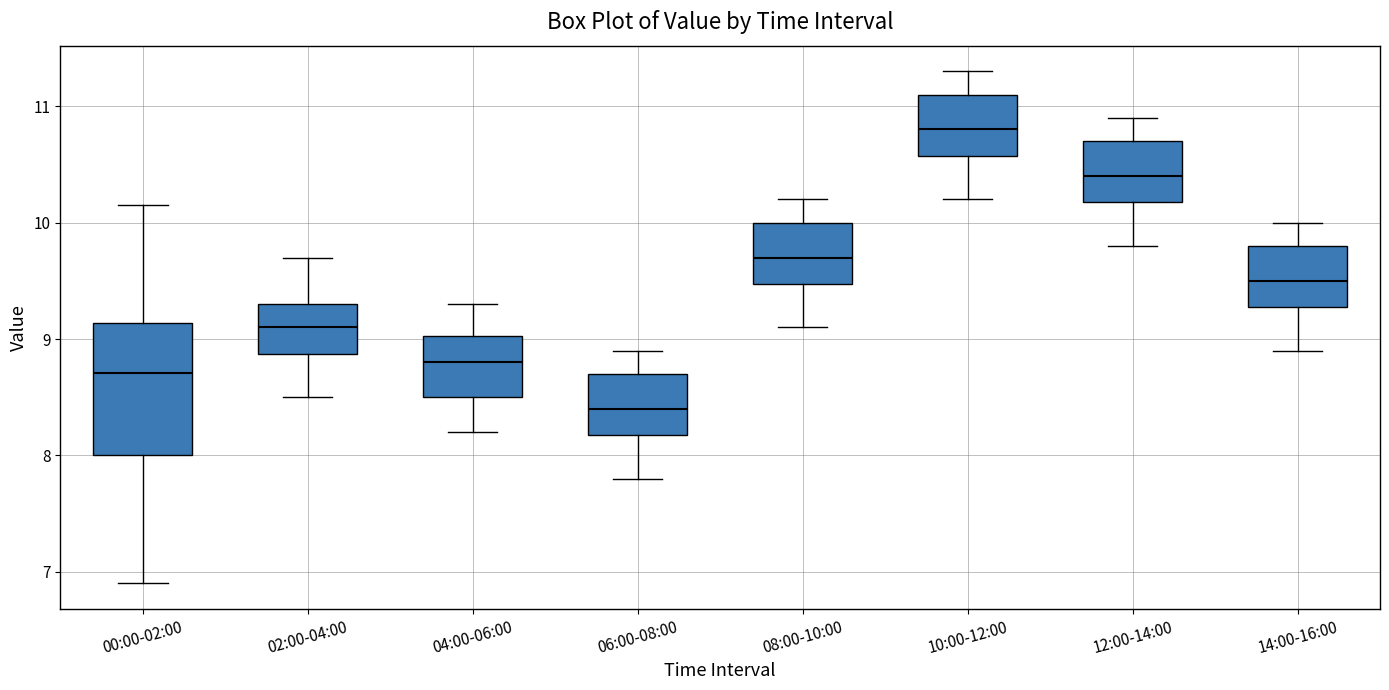

Which box is the tallest, from its lower edge to its upper edge?

00:00-02:00